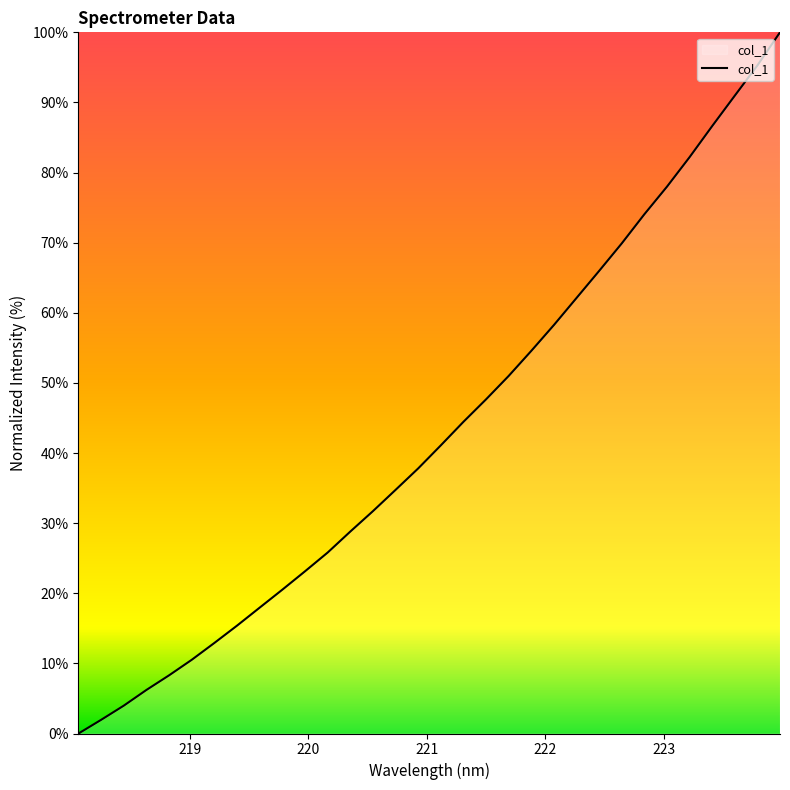

What is the difference between the maximum and minimum values?

100.0